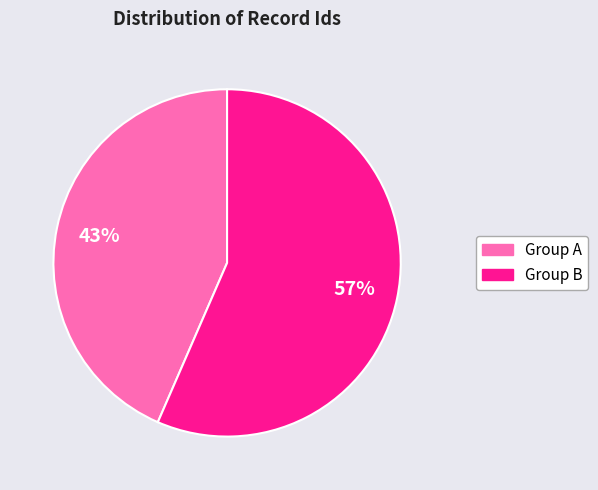

Is there a majority slice in this chart?

Yes